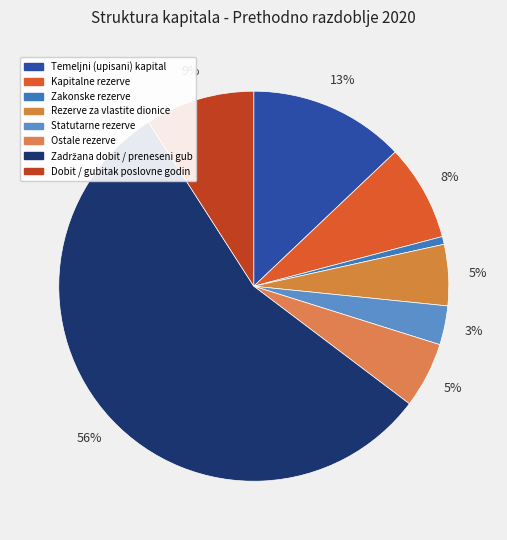

How many slices are in this pie chart?

8